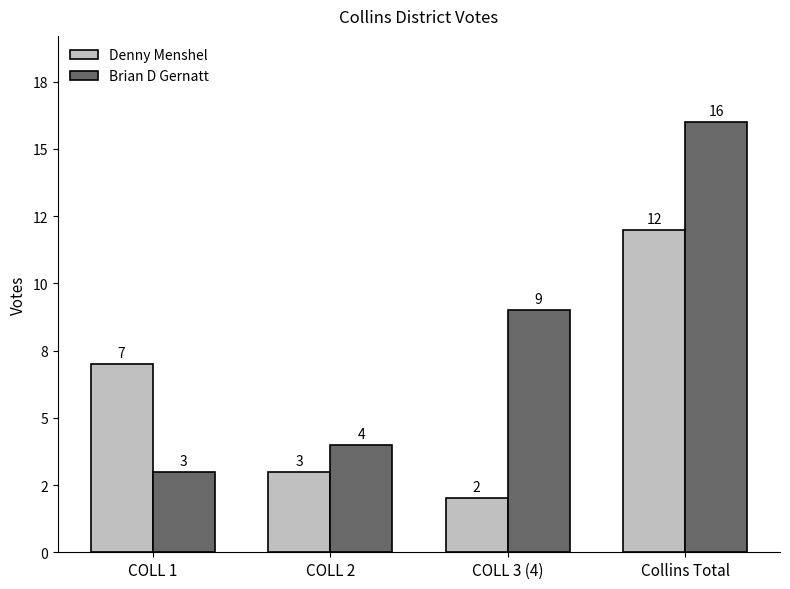

Reading left to right, what are all the values shown in this chart?

Denny Menshel: 7	3	2	12
Brian D Gernatt: 3	4	9	16